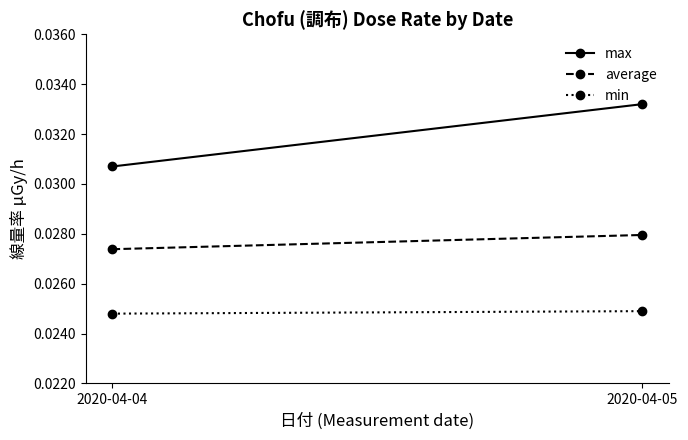

Which category has the lowest value across all series?

2020-04-04